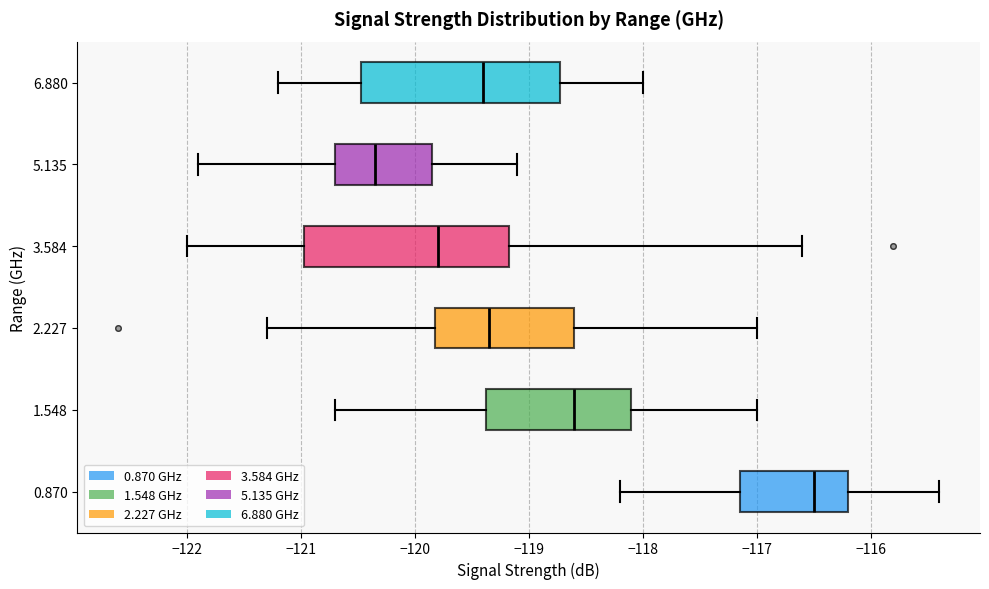

Reading bottom to top, read every box against the x-axis: the position of its median line, the range the box covers, and the ends of its whiskers. The values are not printed on the chart, so give them approximately, as read against the axis.

0.870: median -116.5, box -117.1 to -116.2, whiskers -118.2 to -115.4
1.548: median -118.6, box -119.4 to -118.1, whiskers -120.7 to -117.0
2.227: median -119.3, box -119.8 to -118.6, whiskers -121.3 to -117.0
3.584: median -119.8, box -121.0 to -119.2, whiskers -122.0 to -116.6
5.135: median -120.3, box -120.7 to -119.8, whiskers -121.9 to -119.1
6.880: median -119.4, box -120.5 to -118.7, whiskers -121.2 to -118.0